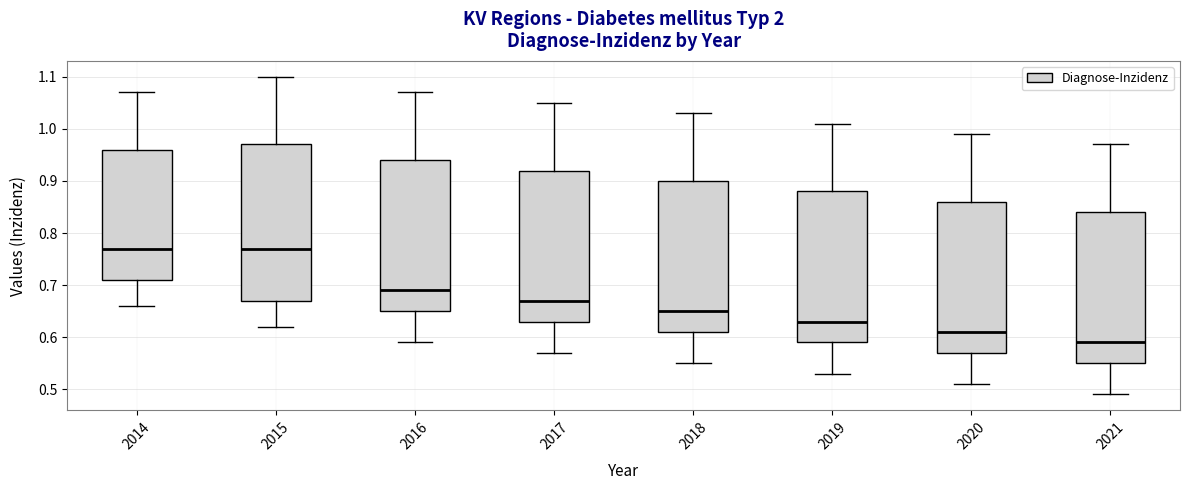

Where does the median line of the box at x = 2015 sit on the y-axis? The values are not printed on the chart, so give them approximately, as read against the axis.

0.77